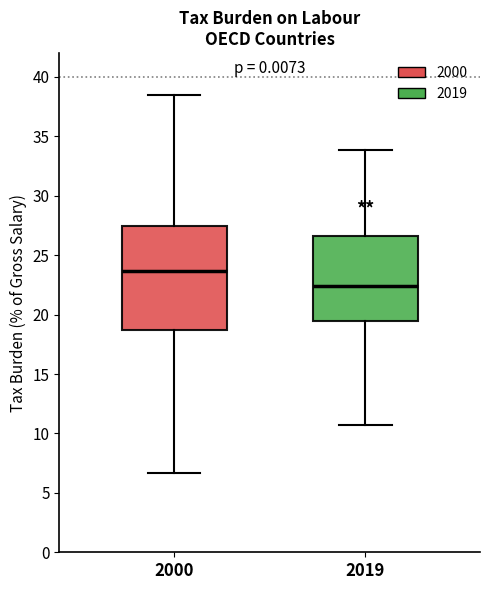

Reading left to right, read every box against the y-axis: the position of its median line, the range the box covers, and the ends of its whiskers. The values are not printed on the chart, so give them approximately, as read against the axis.

2000: median 23.5, box 18.5 to 27.5, whiskers 6.5 to 38.5
2019: median 22.5, box 19.5 to 26.5, whiskers 10.5 to 34.0